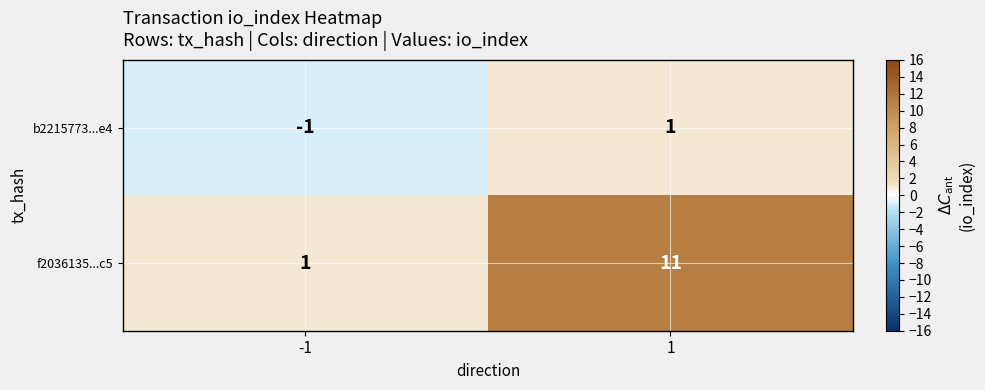

The b2215773...e4 series shows 1 at 1. True or false?

True